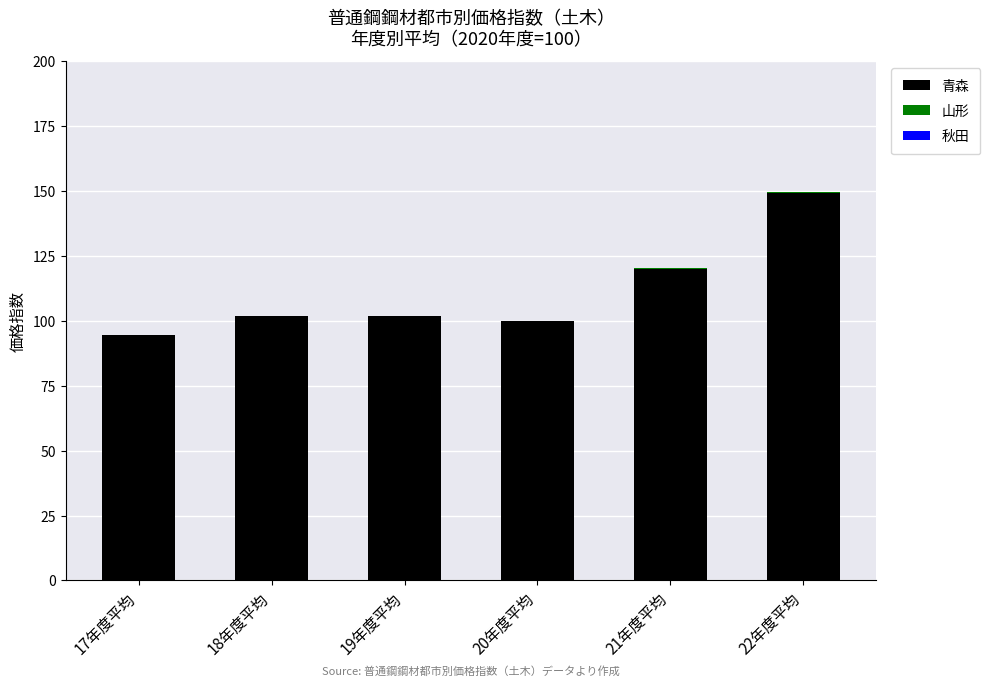

Count the number of data series in this chart.

2